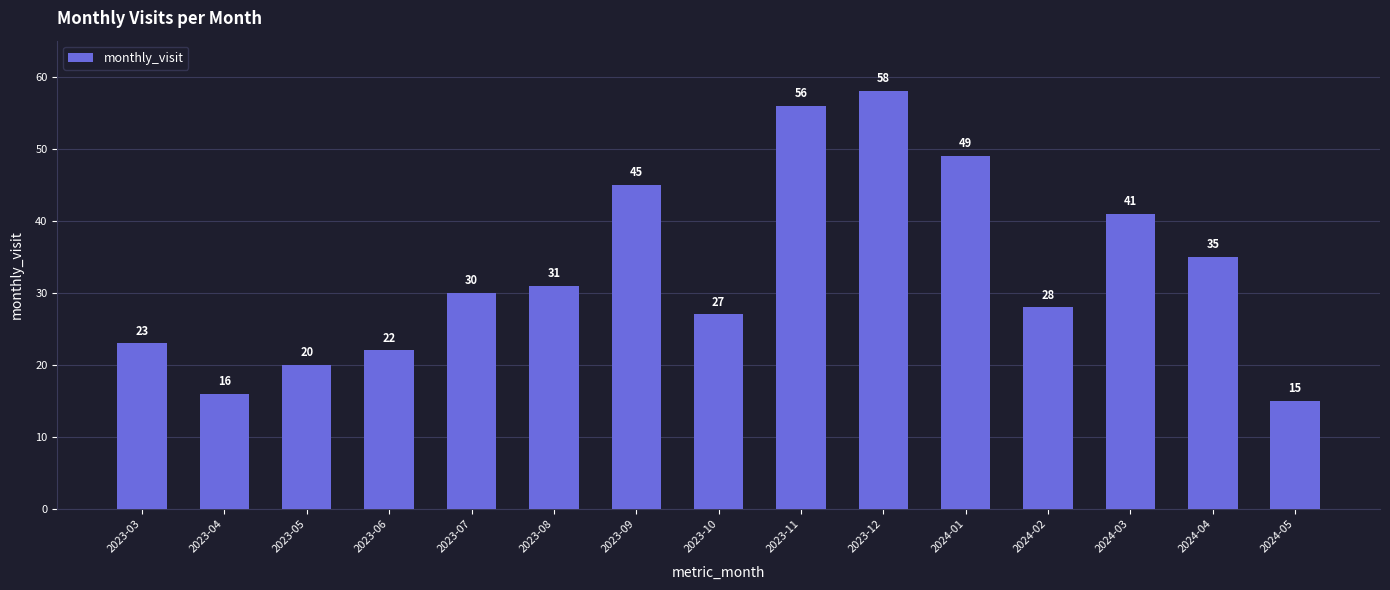

How many bars are there in total?

15